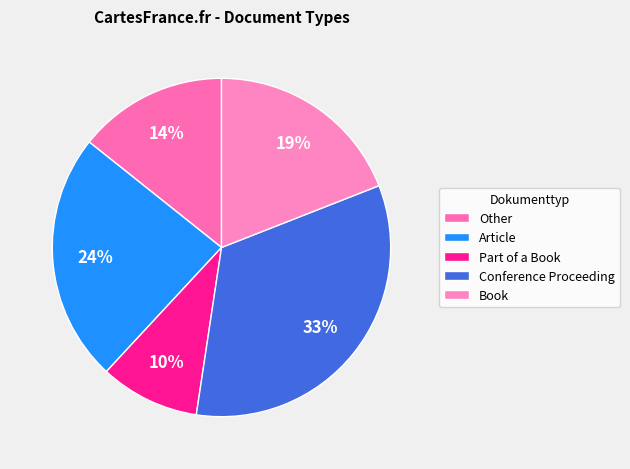

Count the number of slices in the pie.

5